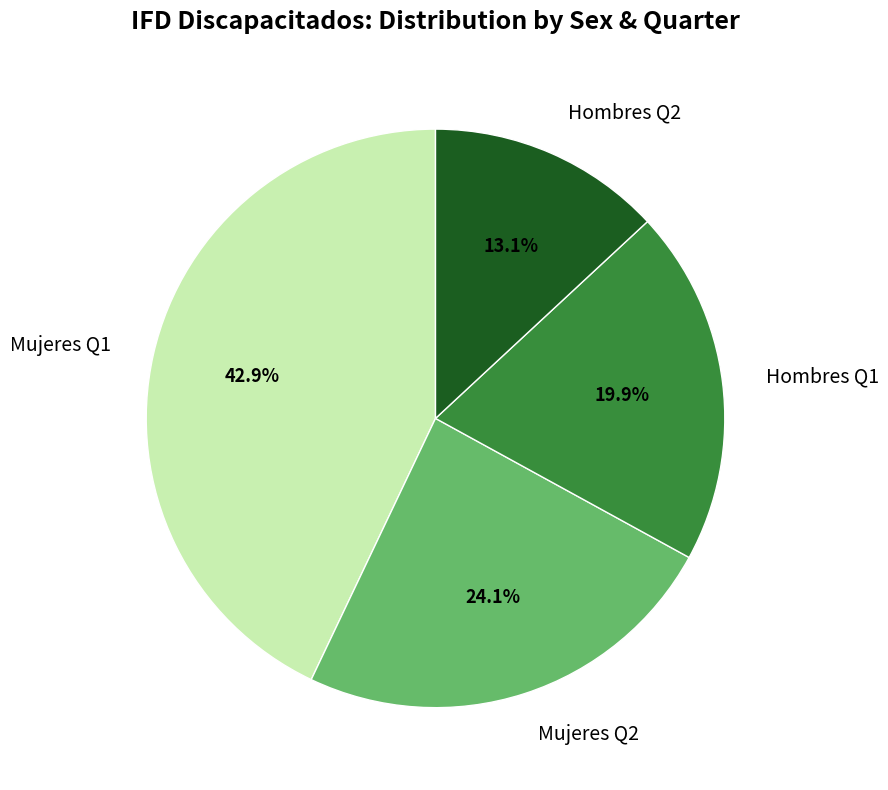

Is there any slice that represents more than half of the pie?

No